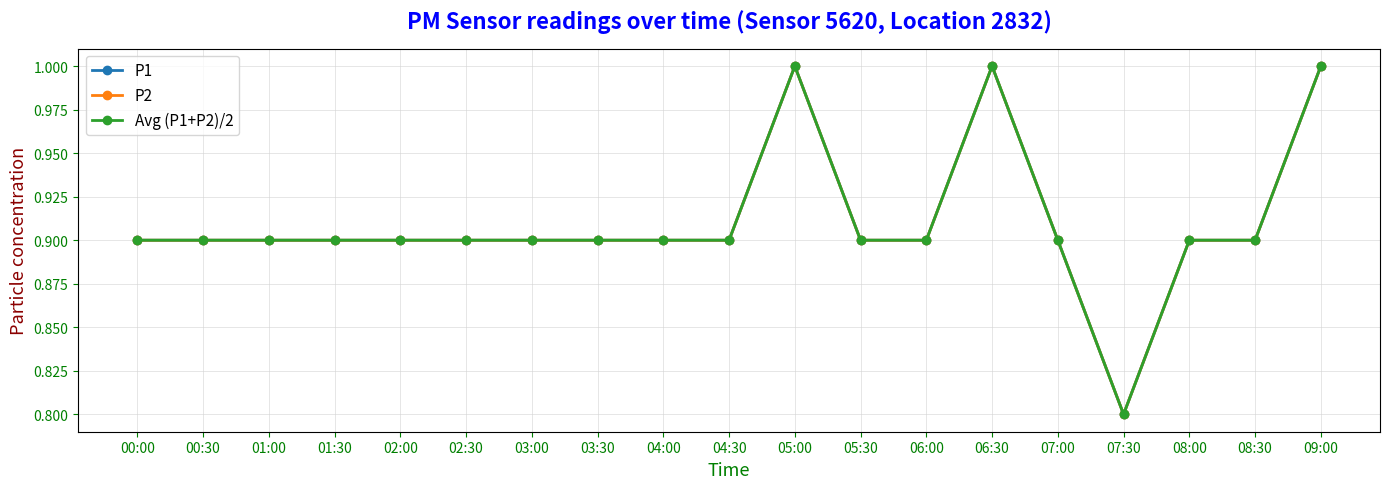

True or false: P1 and Avg (P1+P2)/2 cross at least once.

False